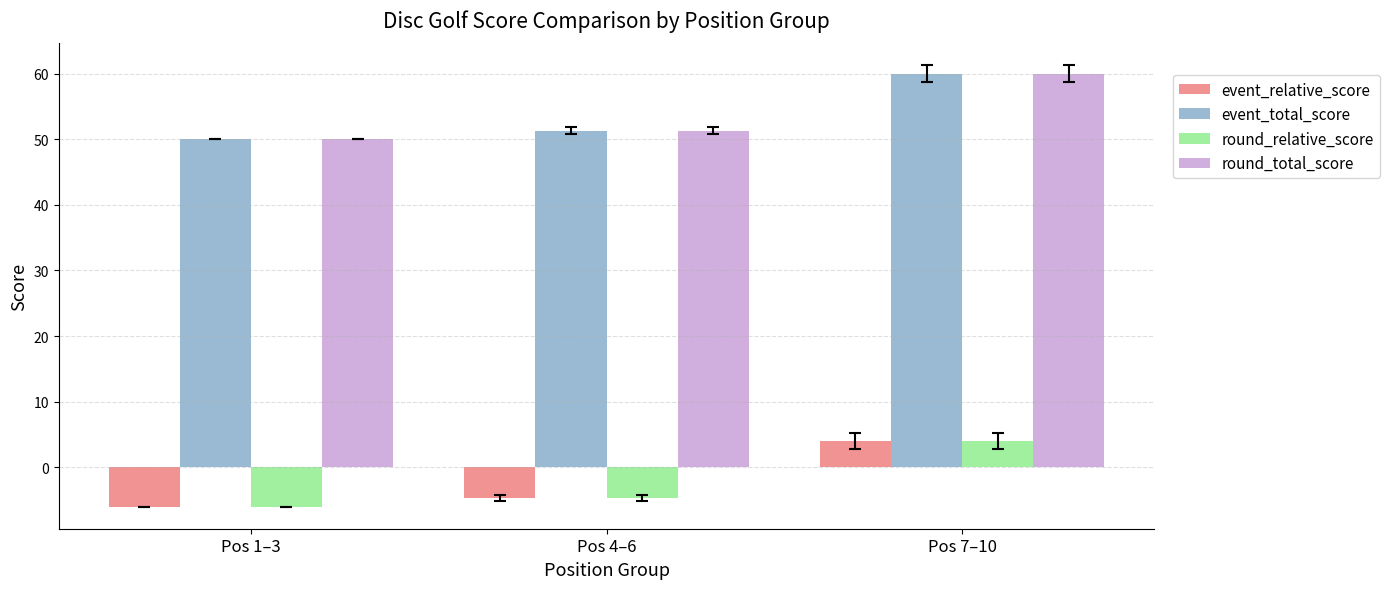

At which label is round_relative_score closest to -1?

Pos 4–6